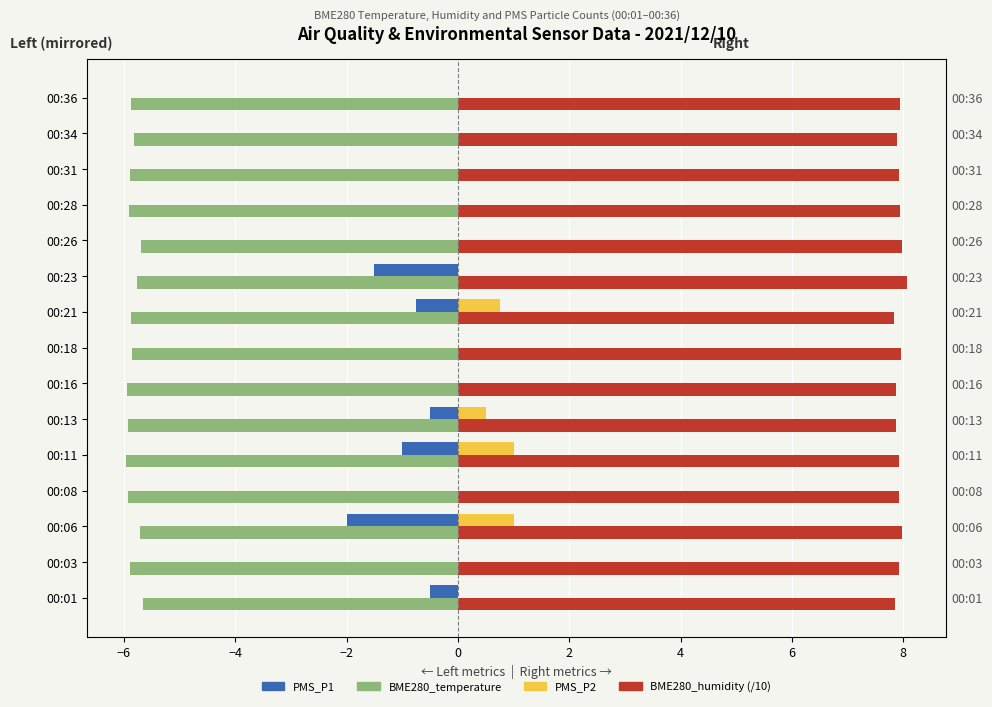

What are all the series names shown in the legend?

PMS_P1, BME280_temperature, PMS_P2, BME280_humidity (/10)